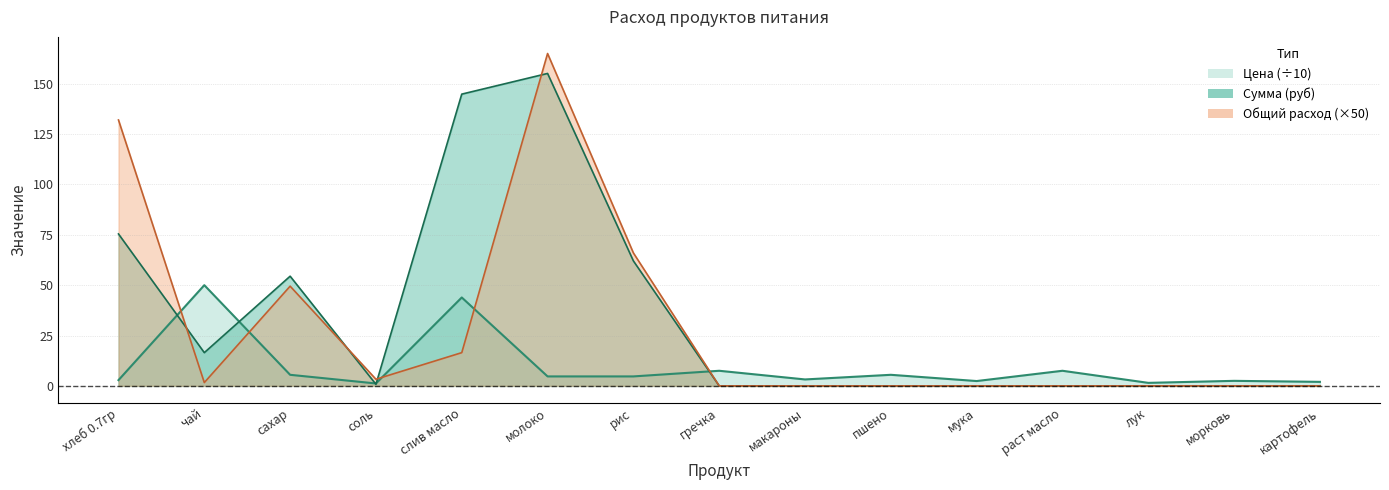

Which has a higher value, мука or пшено?

пшено